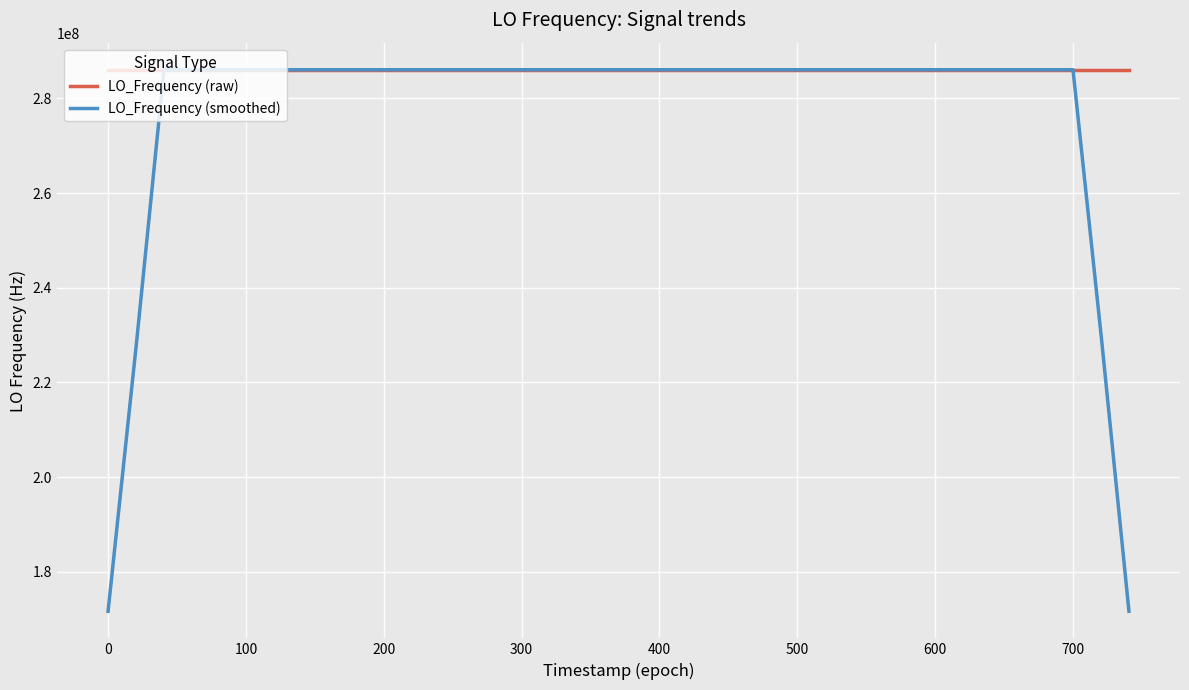

What is the average value of the LO_Frequency (raw) series?

286046999.9